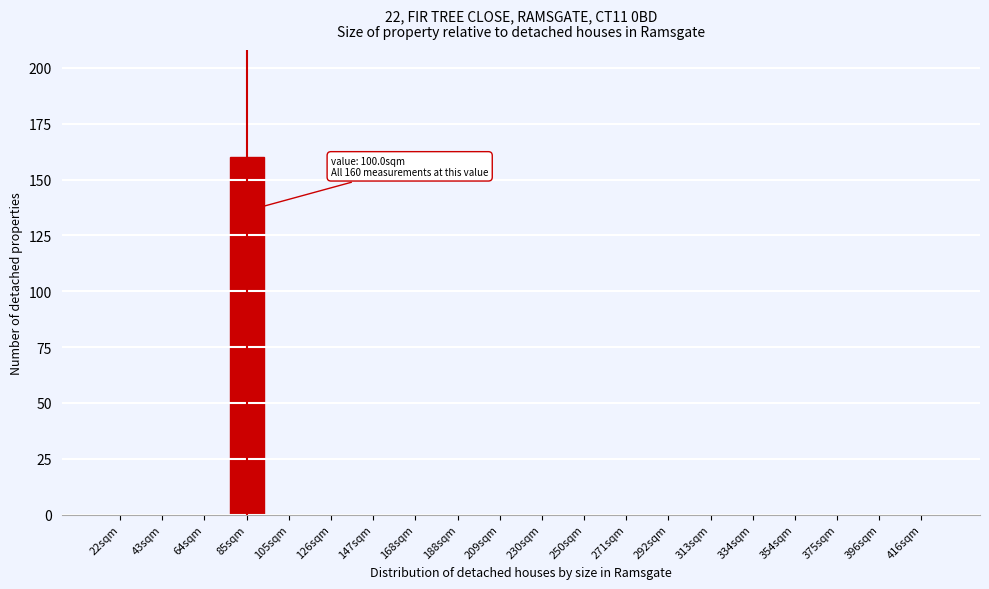

Reading left to right, transcribe all the data shown in this chart.

22sqm=0	43sqm=0	64sqm=0	85sqm=160	105sqm=0	126sqm=0	147sqm=0	168sqm=0	188sqm=0	209sqm=0	230sqm=0	250sqm=0	271sqm=0	292sqm=0	313sqm=0	334sqm=0	354sqm=0	375sqm=0	396sqm=0	416sqm=0